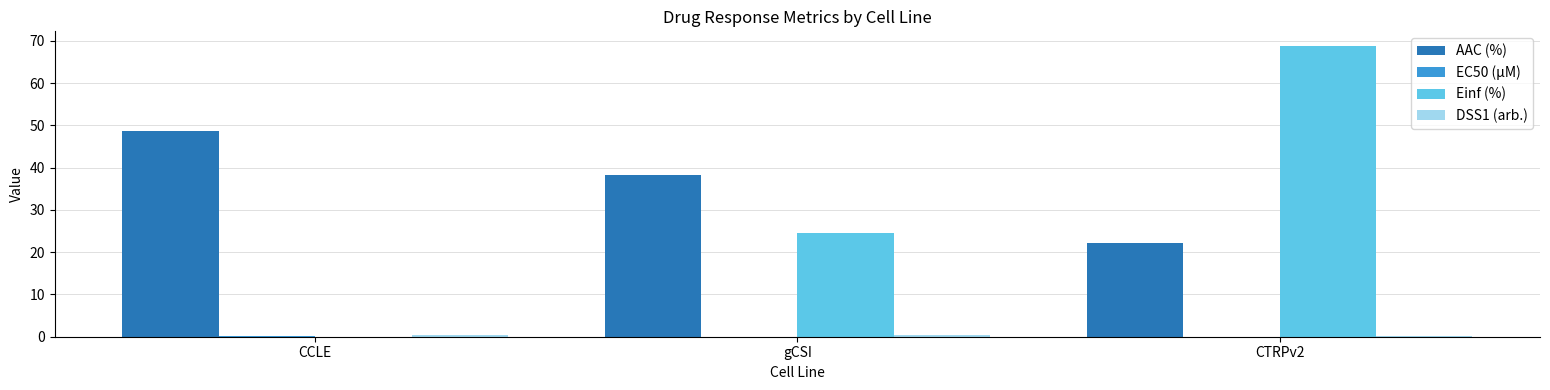

Between CCLE and gCSI, which series saw the biggest shift?

Einf (%)